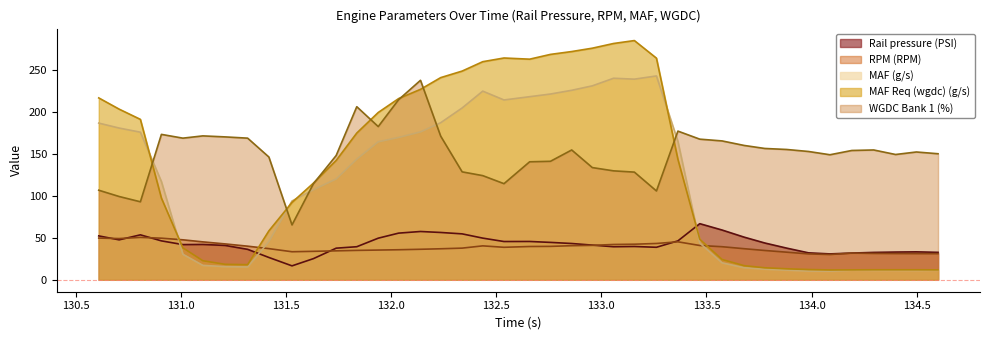

The MAF Req (wgdc) (g/s) series shows 268.8 at 132.758. True or false?

True